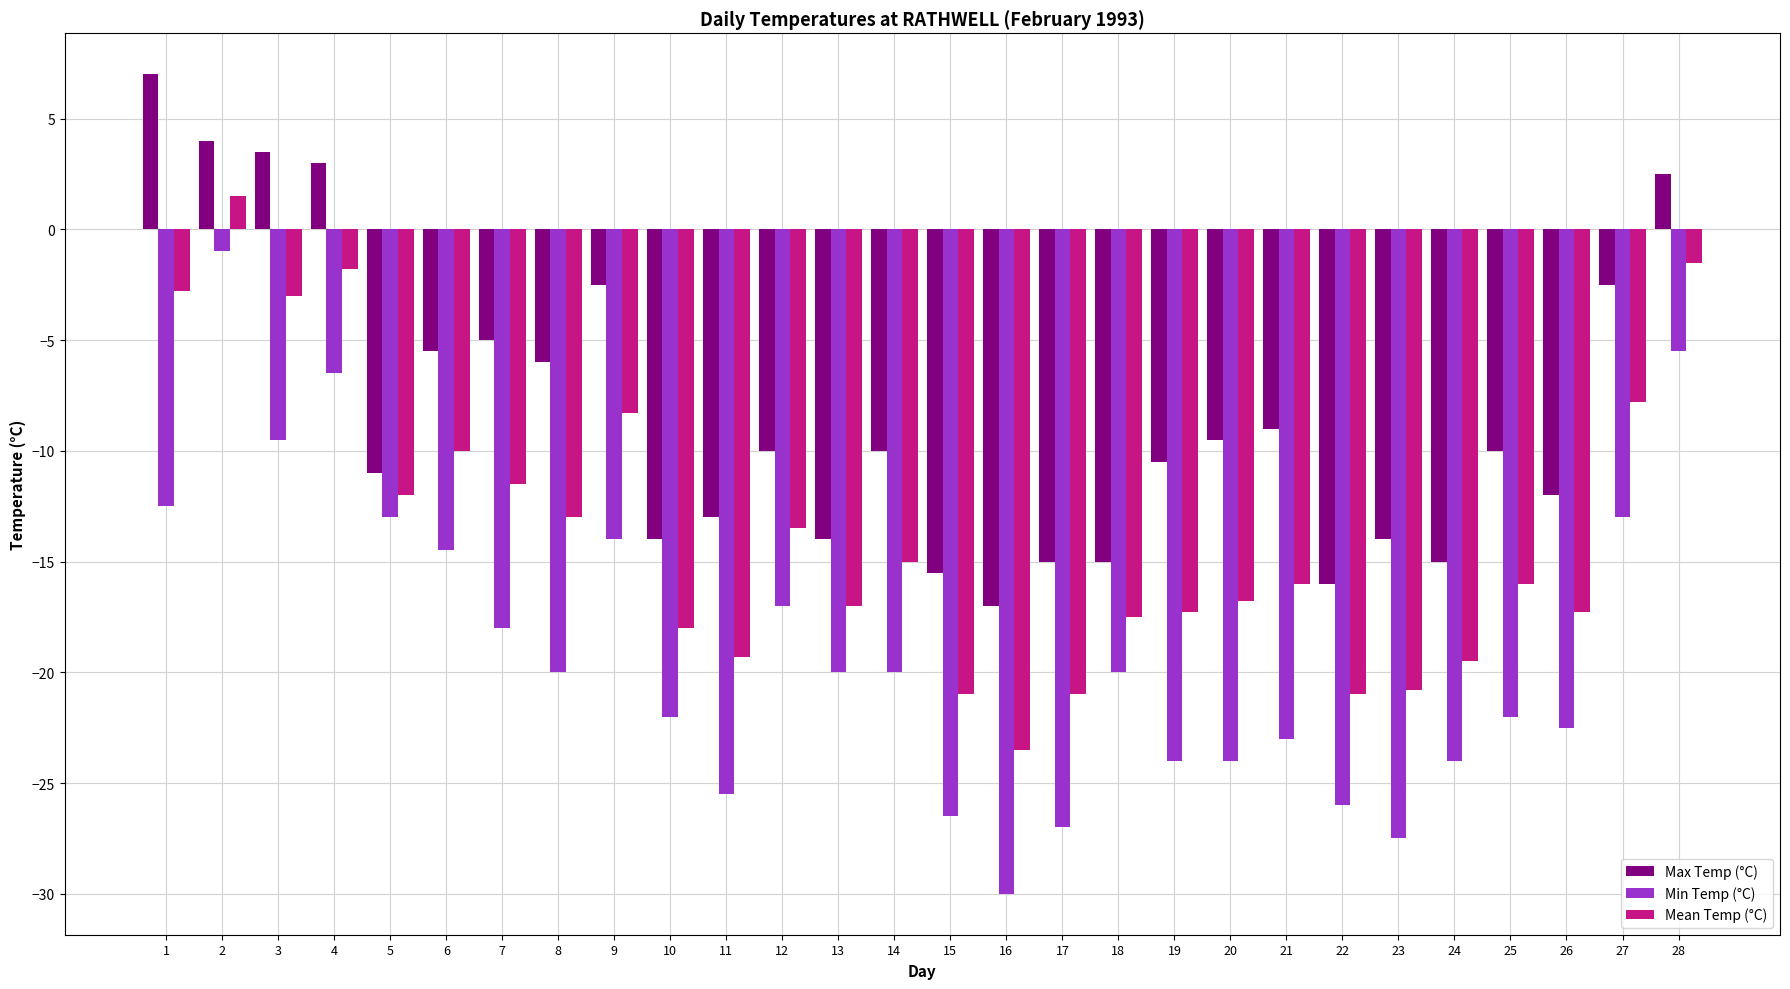

Reading left to right, list all the values displayed in this chart.

Max Temp (°C): 1=7.0	2=4.0	3=3.5	4=3.0	5=-11.0	6=-5.5	7=-5.0	8=-6.0	9=-2.5	10=-14.0	11=-13.0	12=-10.0	13=-14.0	14=-10.0	15=-15.5	16=-17.0	17=-15.0	18=-15.0	19=-10.5	20=-9.5	21=-9.0	22=-16.0	23=-14.0	24=-15.0	25=-10.0	26=-12.0	27=-2.5	28=2.5
Min Temp (°C): 1=-12.5	2=-1.0	3=-9.5	4=-6.5	5=-13.0	6=-14.5	7=-18.0	8=-20.0	9=-14.0	10=-22.0	11=-25.5	12=-17.0	13=-20.0	14=-20.0	15=-26.5	16=-30.0	17=-27.0	18=-20.0	19=-24.0	20=-24.0	21=-23.0	22=-26.0	23=-27.5	24=-24.0	25=-22.0	26=-22.5	27=-13.0	28=-5.5
Mean Temp (°C): 1=-2.8	2=1.5	3=-3.0	4=-1.8	5=-12.0	6=-10.0	7=-11.5	8=-13.0	9=-8.3	10=-18.0	11=-19.3	12=-13.5	13=-17.0	14=-15.0	15=-21.0	16=-23.5	17=-21.0	18=-17.5	19=-17.3	20=-16.8	21=-16.0	22=-21.0	23=-20.8	24=-19.5	25=-16.0	26=-17.3	27=-7.8	28=-1.5